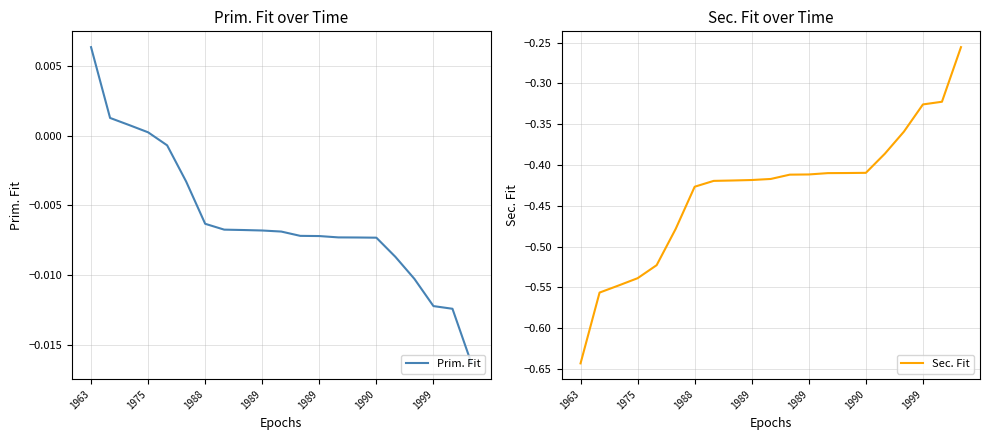

Is it true that Sec. Fit equals -0.5 at 1989?

False